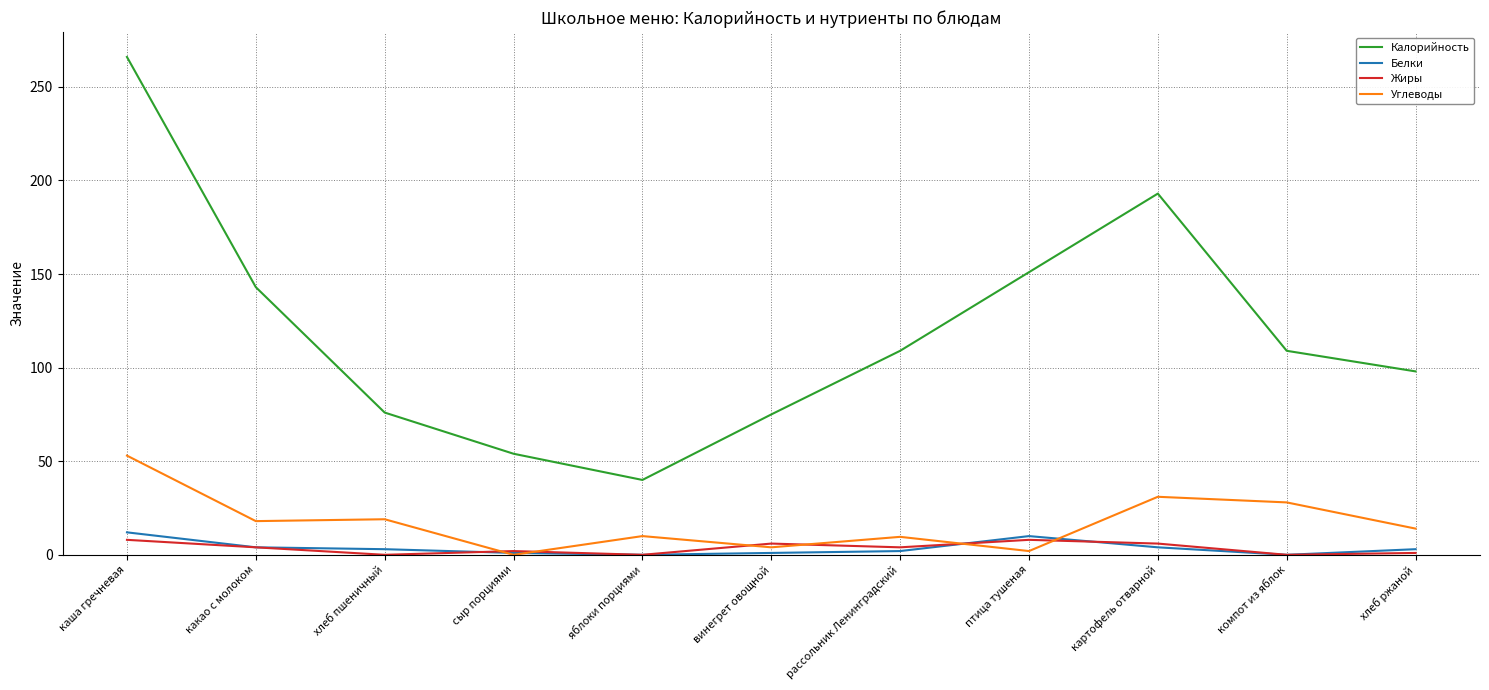

Which series has the widest spread of values?

Калорийность